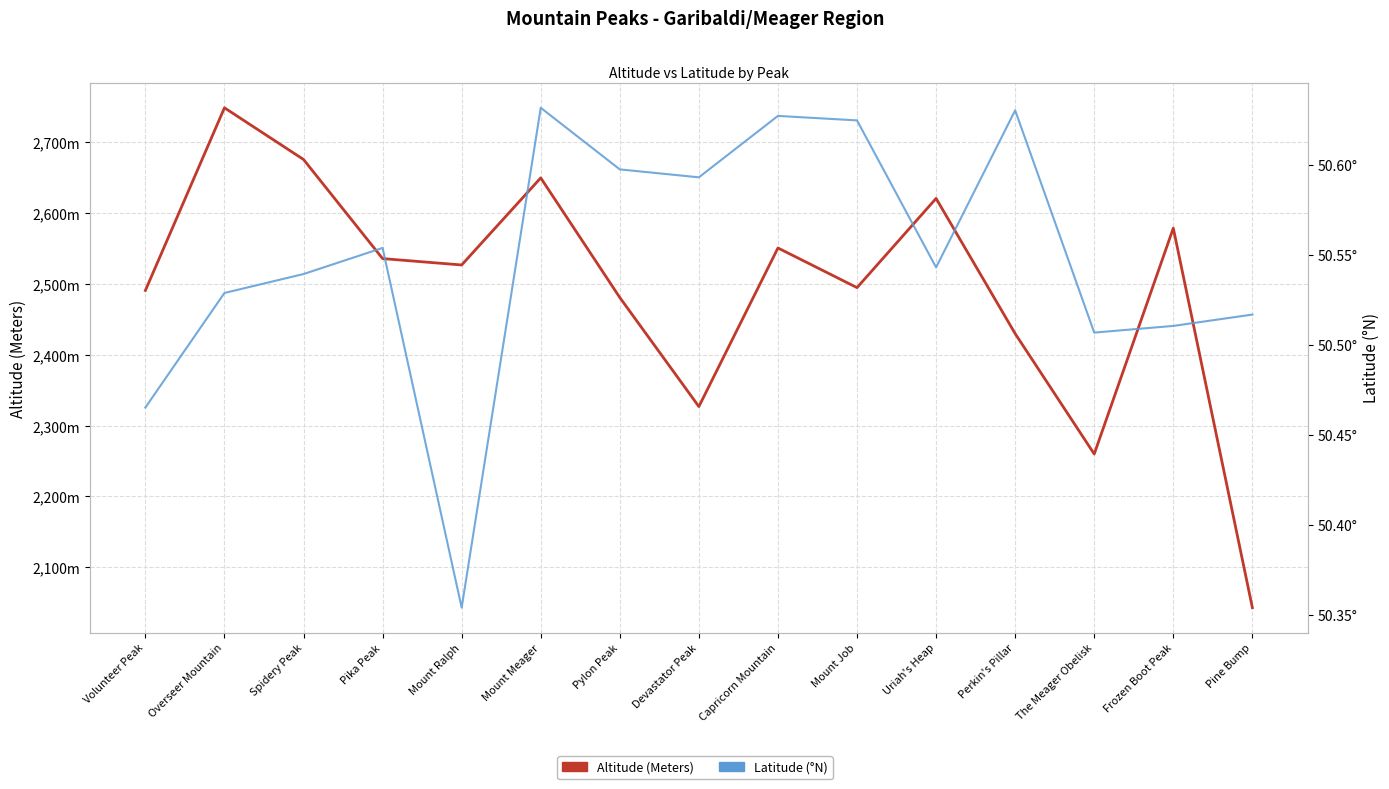

Between Devastator Peak and Mount Meager, which is larger?

Mount Meager